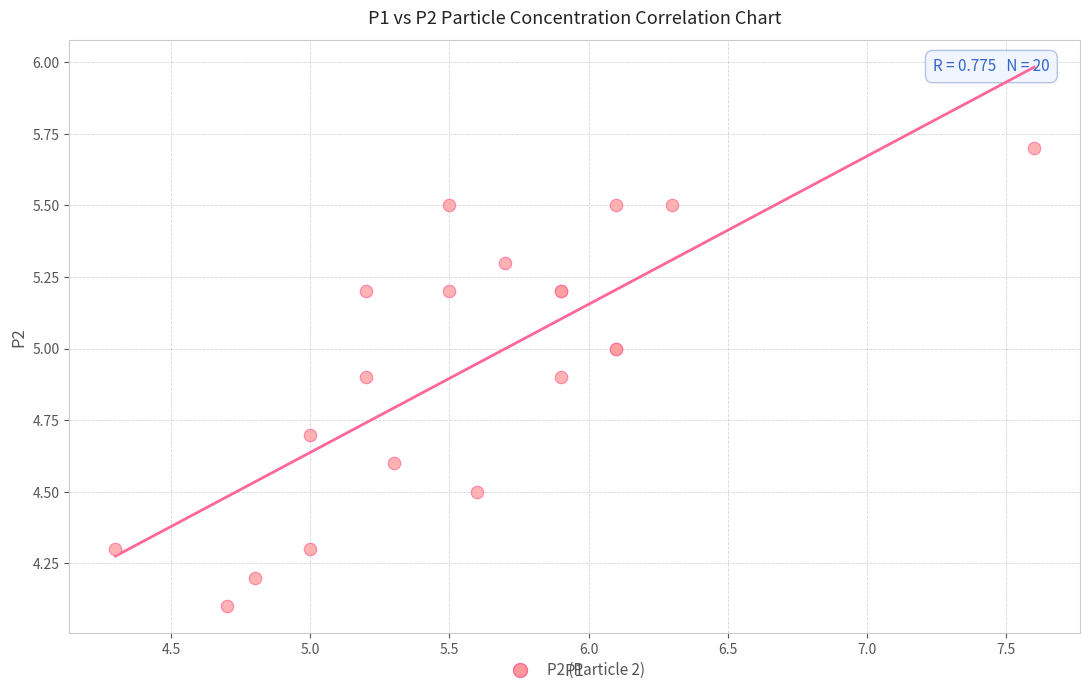

What Y value in the scatter plot is closest to 4?

4.1